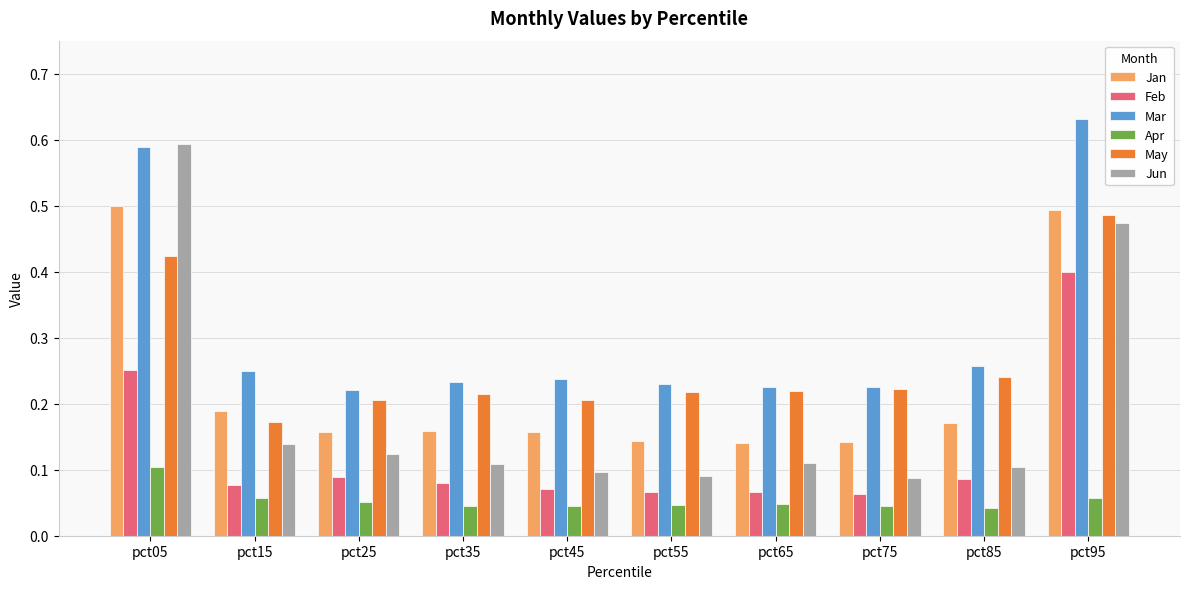

At how many categories does at least one series exceed 0?

10